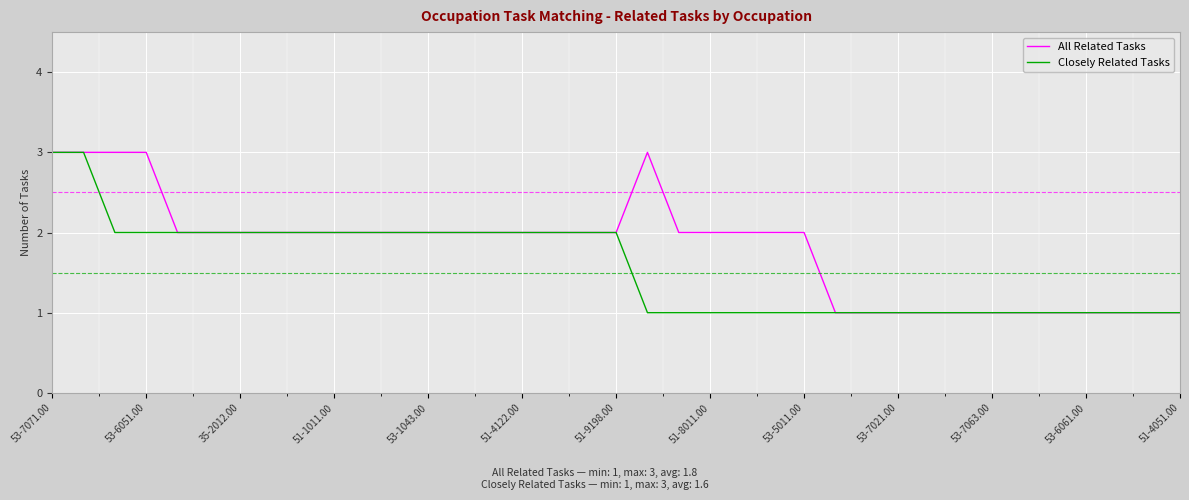

Does the chart display data point markers on the line(s)?

No